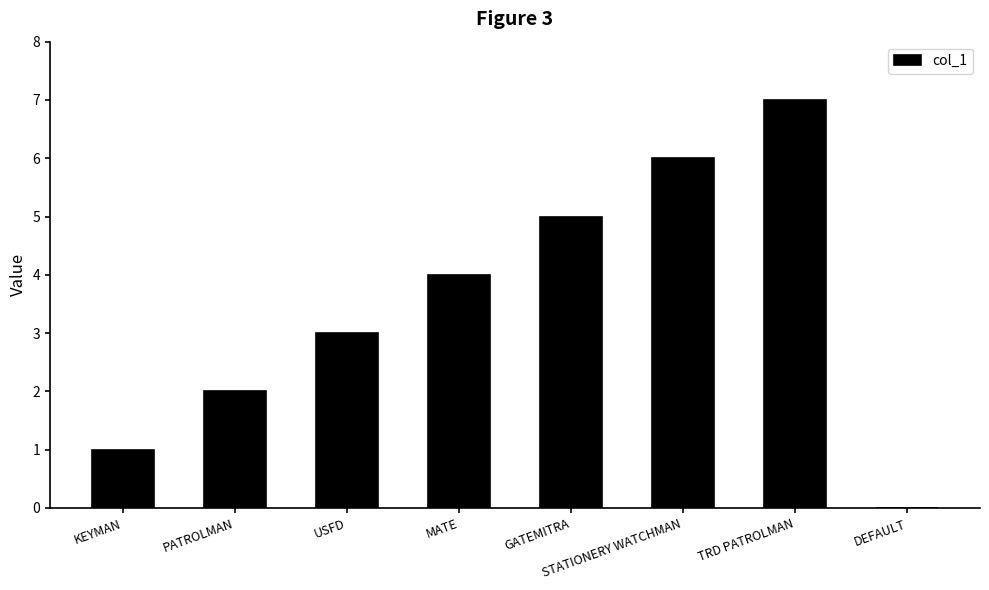

What is the sum of all values?

28